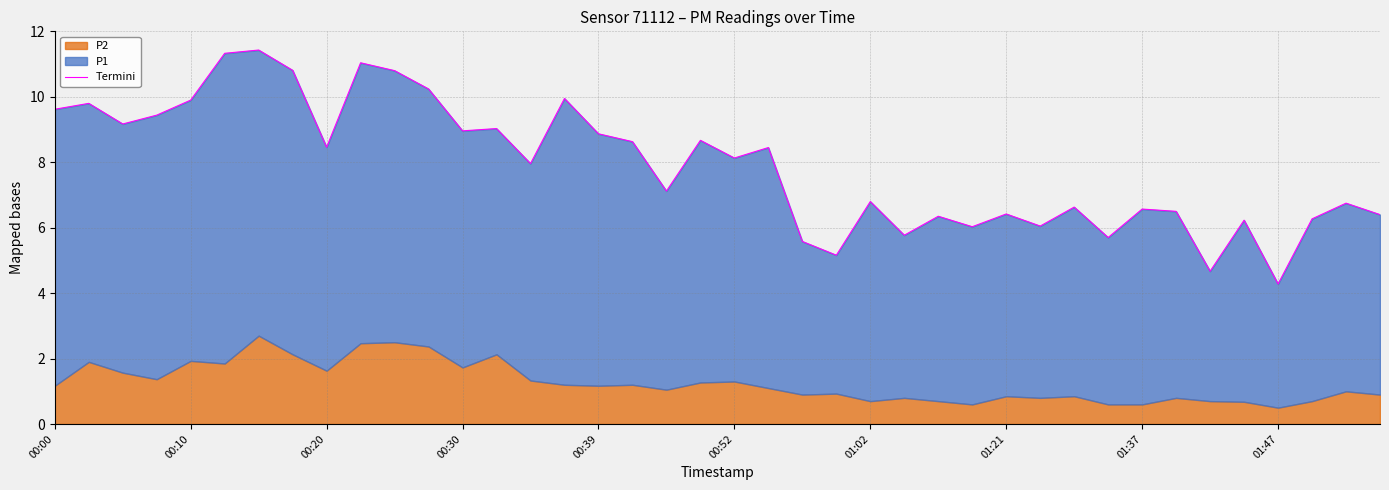

What is the difference between the maximum and second lowest values?

6.8